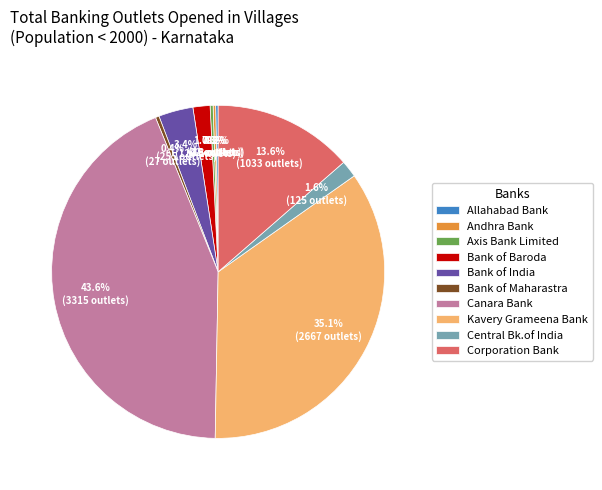

How much of the chart is everything except Canara Bank?

56.4%